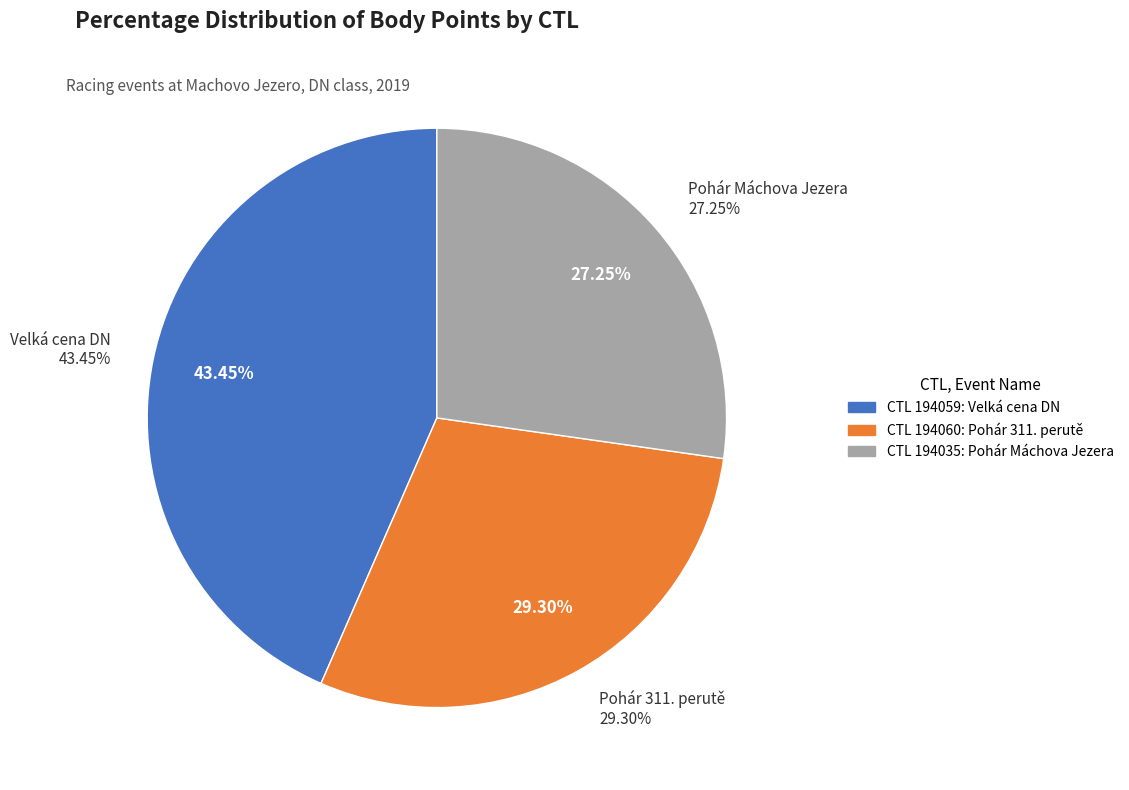

Is it true that 194035 is 40% of the pie?

False